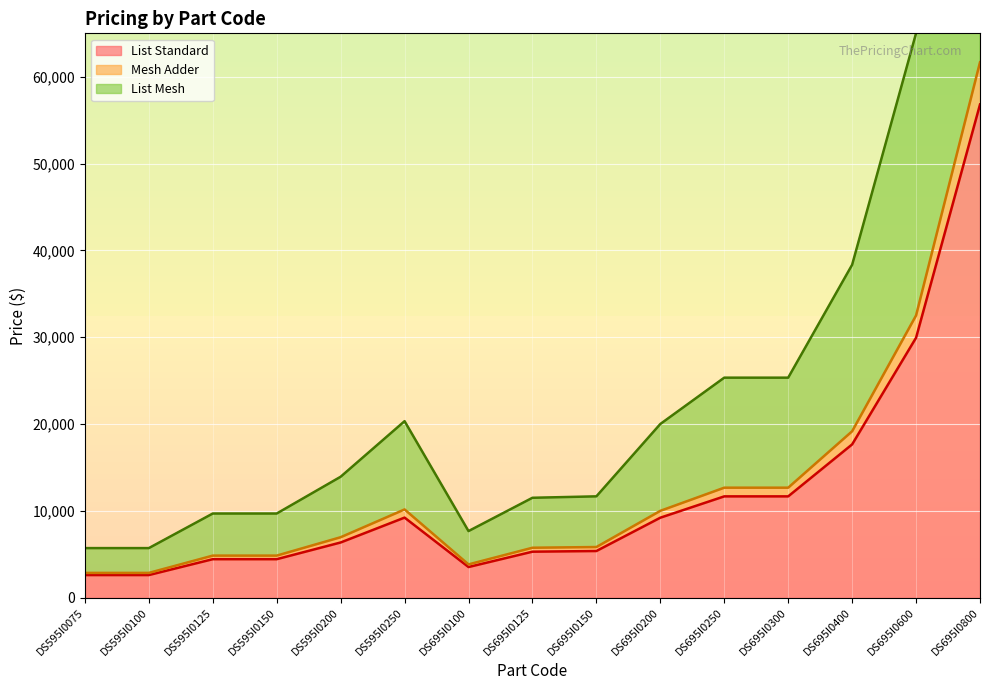

How many data points in Mesh Adder are above 6965?

7